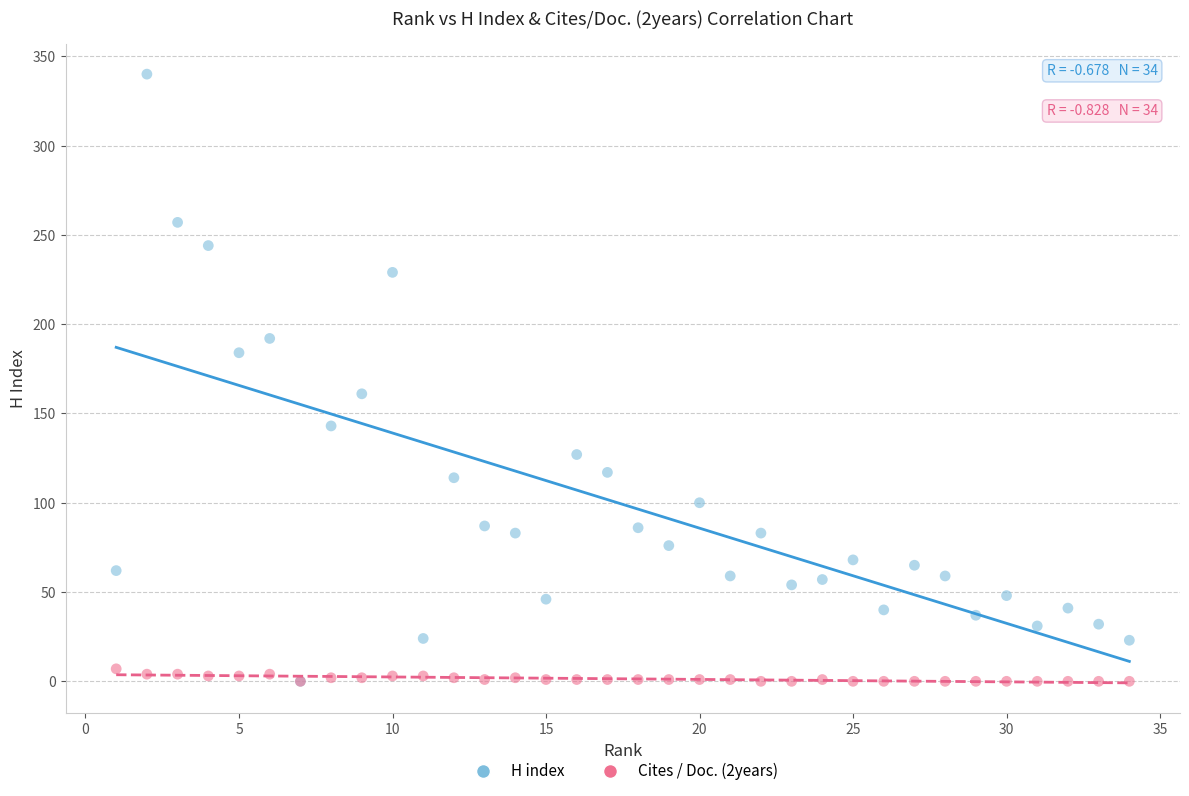

In the H index series, what Y value is closest to 170?

161